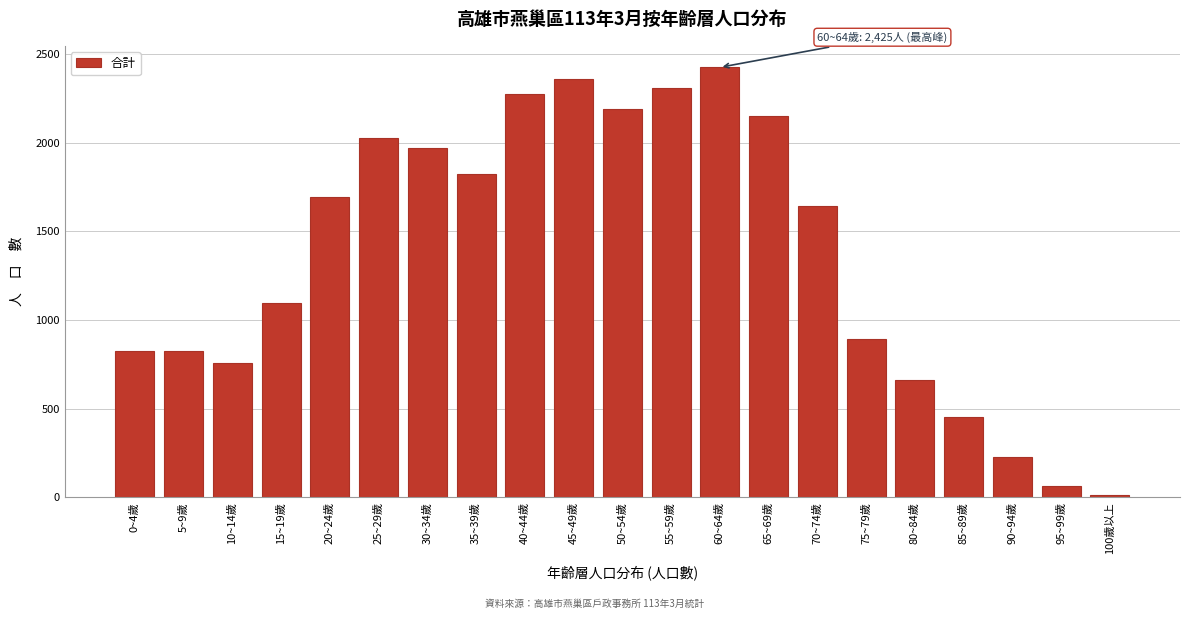

At which label is the value closest to 1218?

15~19歲